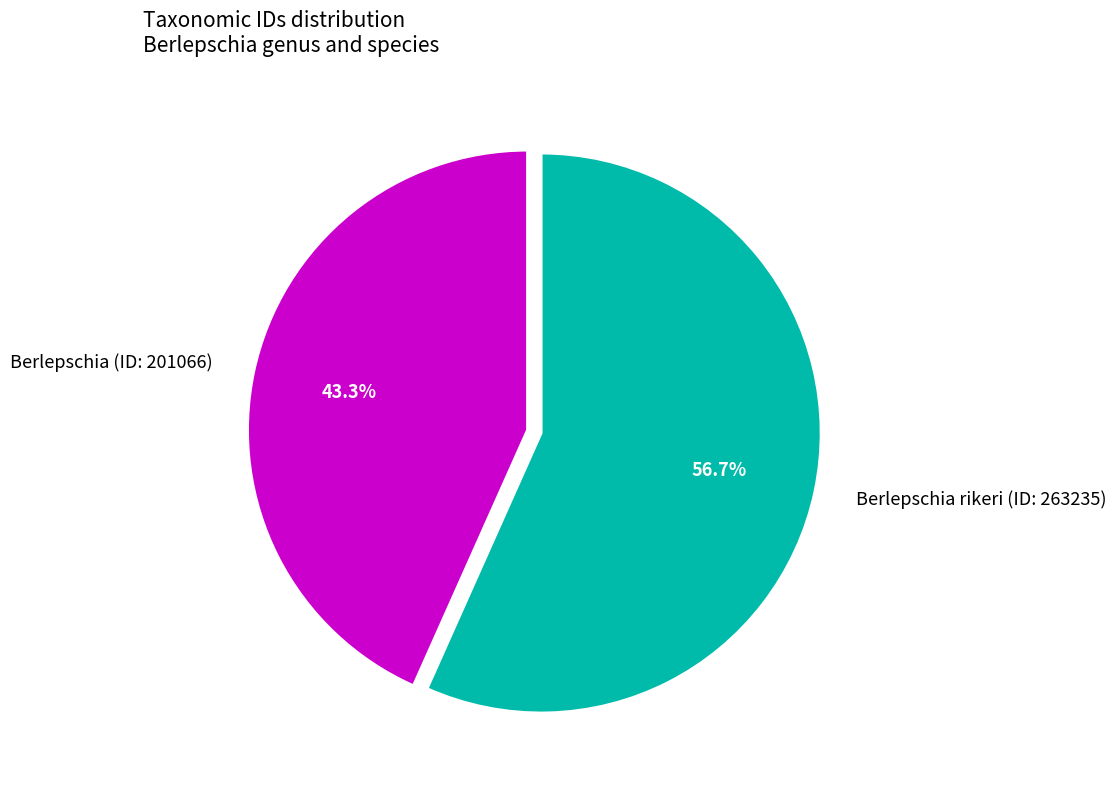

How much of the chart is everything except Berlepschia (ID: 201066)?

56.7%